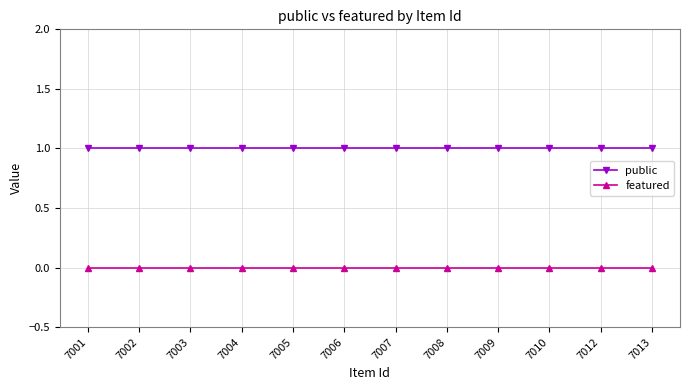

Reading left to right, extract all data points from this chart.

public: 1	1	1	1	1	1	1	1	1	1	1	1
featured: 0	0	0	0	0	0	0	0	0	0	0	0